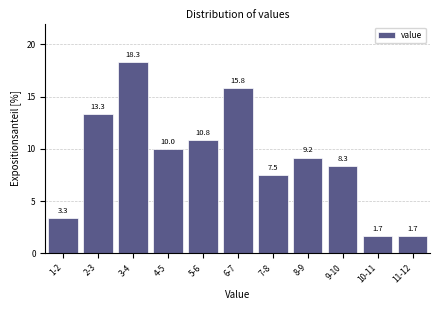

Reading left to right, extract all data points from this chart.

3.3	13.3	18.3	10.0	10.8	15.8	7.5	9.2	8.3	1.7	1.7